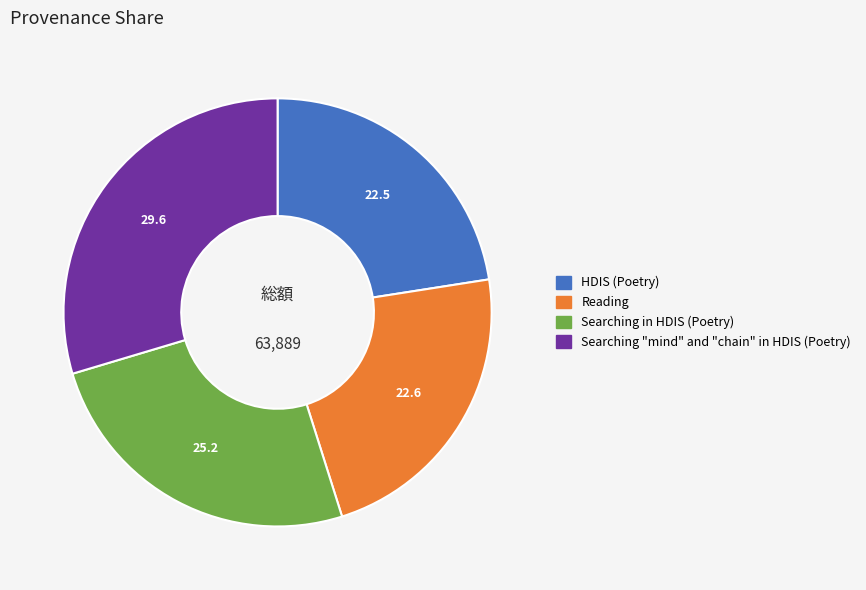

Is there any slice that represents more than half of the pie?

No